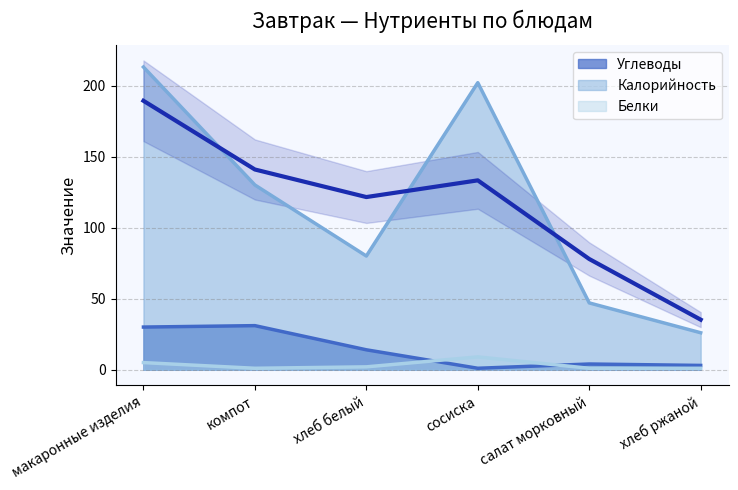

Which series has the largest range (max minus min)?

Калорийность